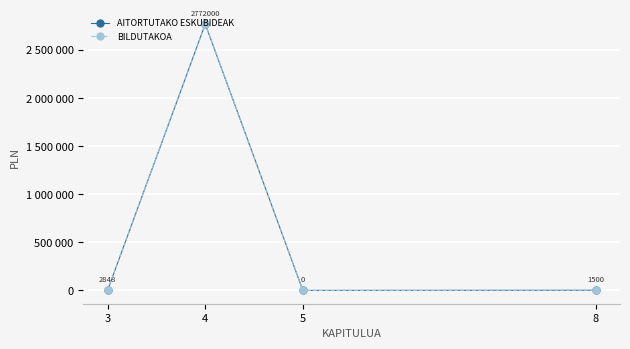

Reading left to right, list all the values displayed in this chart.

AITORTUTAKO ESKUBIDEAK: 2848	2772000	0	1500
BILDUTAKOA: 2848	2772000	0	1500